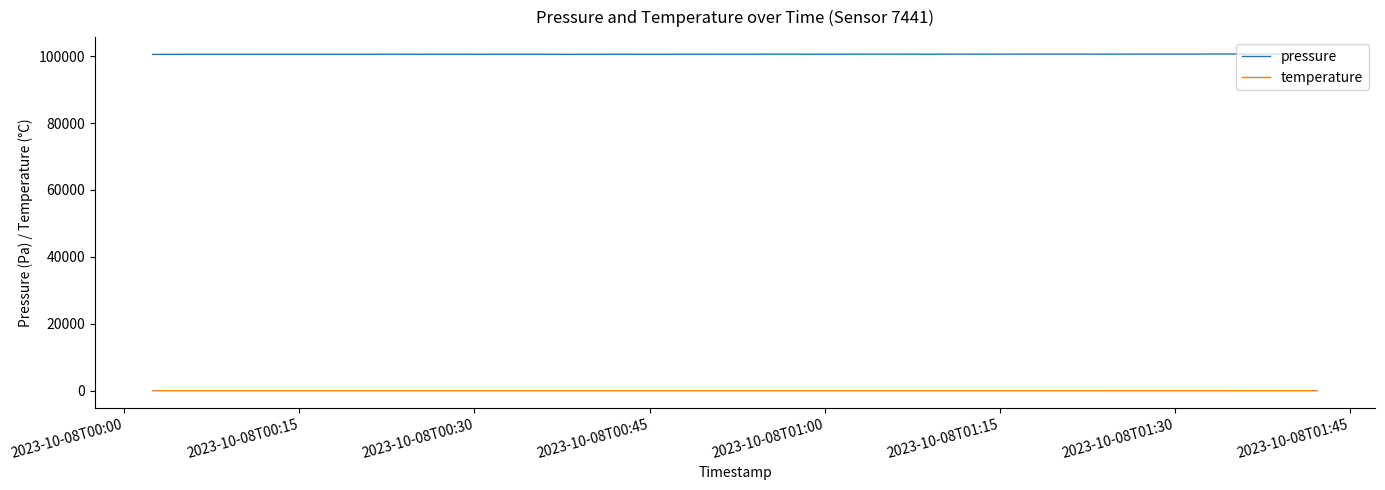

True or false: pressure and temperature intersect in this chart.

False